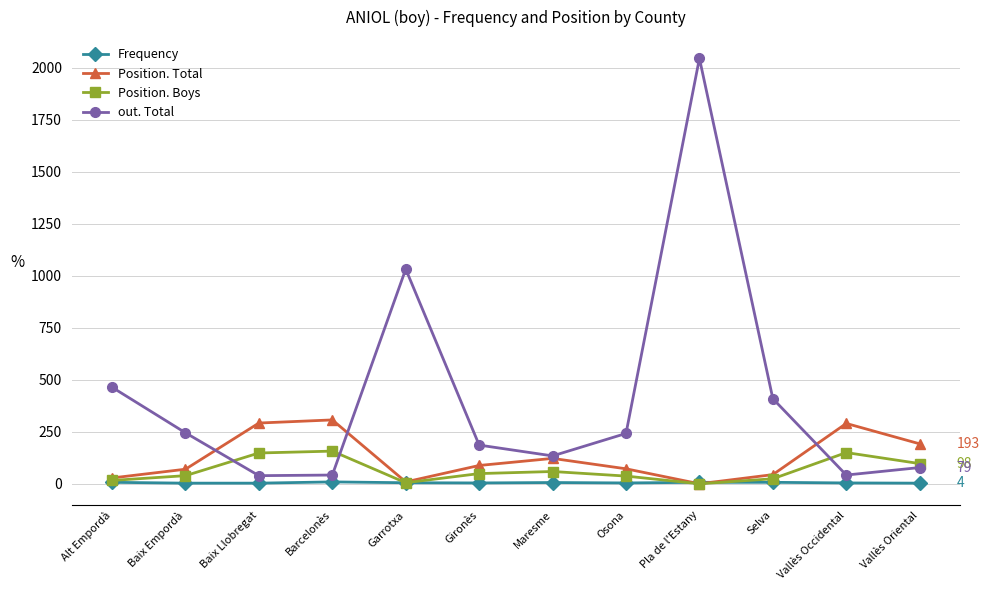

The out. Total series shows 43 at Barcelonès. True or false?

True